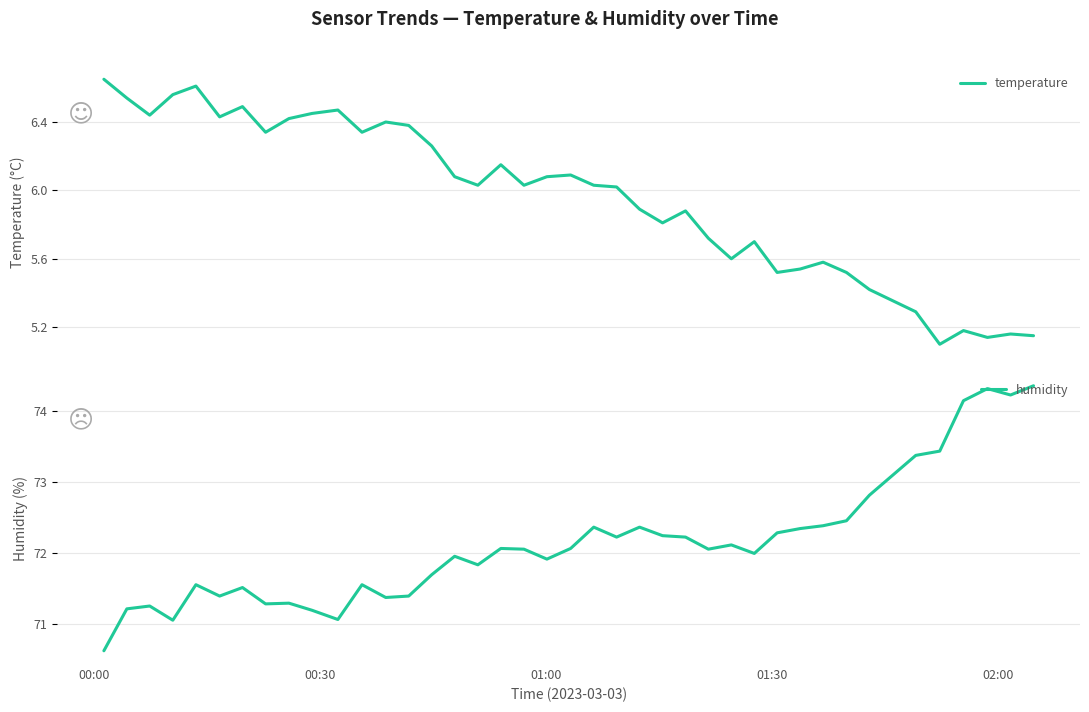

Reading left to right, what are all the values shown in this chart?

temperature: 6.7	6.5	6.4	6.6	6.6	6.4	6.5	6.3	6.4	6.5	6.5	6.3	6.4	6.4	6.3	6.1	6.0	6.2	6.0	6.1	6.1	6.0	6.0	5.9	5.8	5.9	5.7	5.6	5.7	5.5	5.5	5.6	5.5	5.4	5.3	5.1	5.2	5.1	5.2	5.2
humidity: 70.6	71.2	71.3	71.1	71.6	71.4	71.5	71.3	71.3	71.2	71.1	71.6	71.4	71.4	71.7	72.0	71.8	72.1	72.1	71.9	72.1	72.4	72.2	72.4	72.2	72.2	72.1	72.1	72.0	72.3	72.3	72.4	72.5	72.8	73.4	73.4	74.2	74.3	74.2	74.4